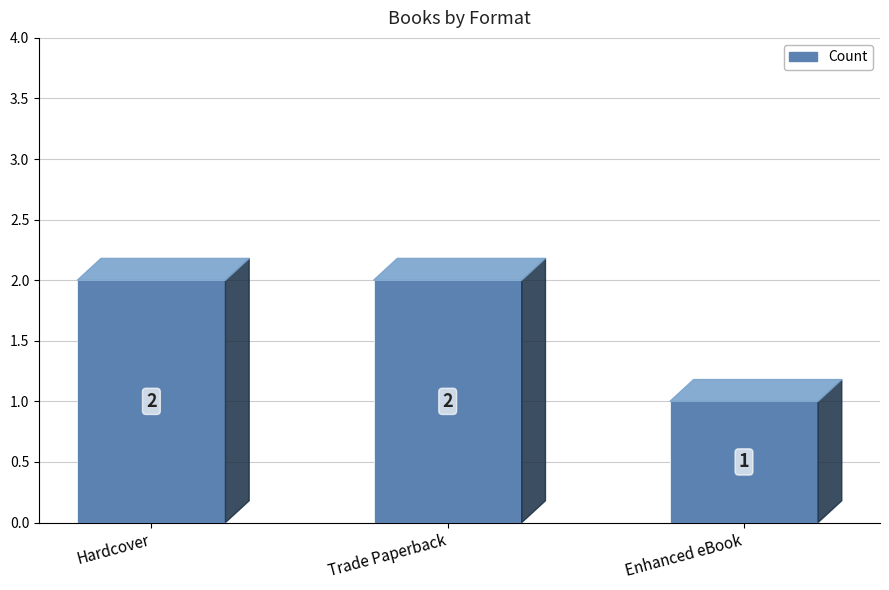

What is the value of the 1st bar from the left?

2